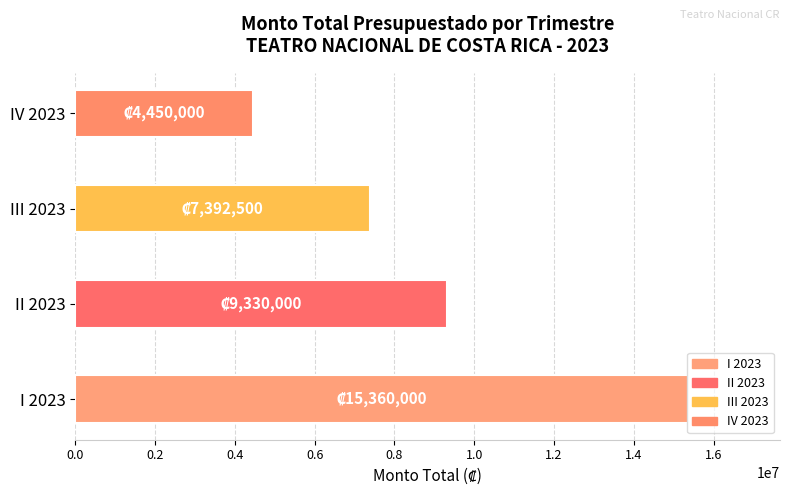

What is the smallest value displayed?

4450000